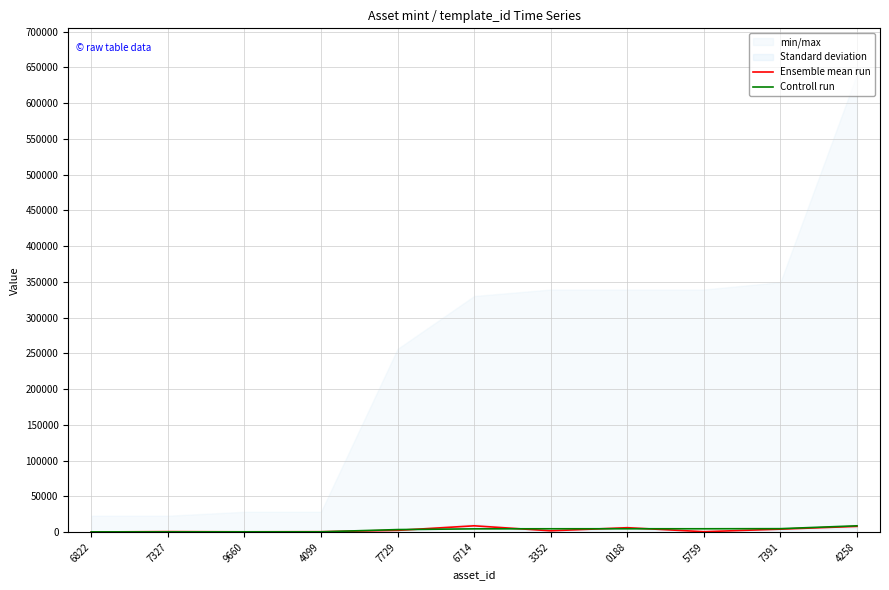

What is the lowest value of the Controll run series?

313.9